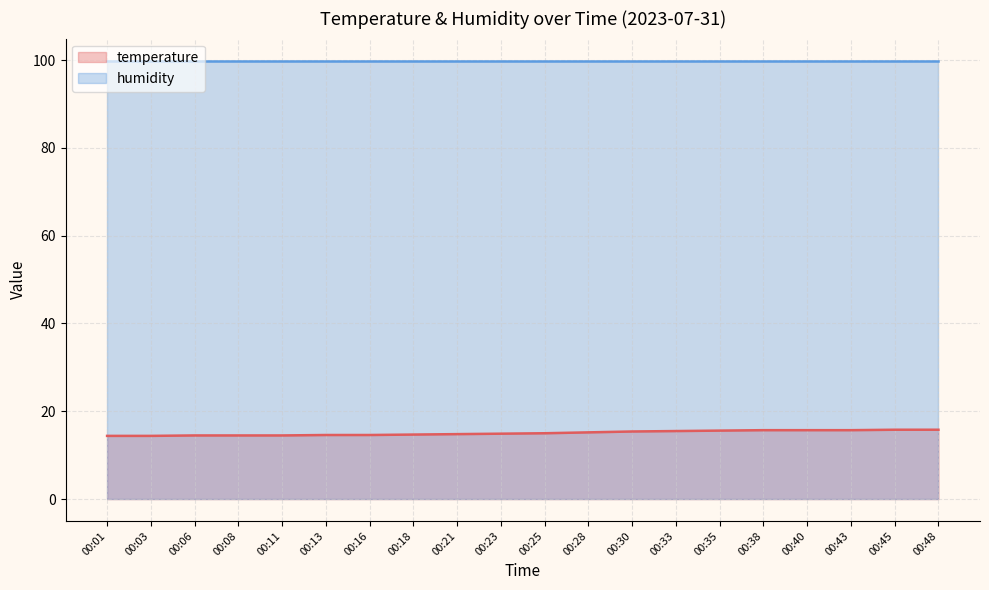

How many lines are shown in the chart?

2